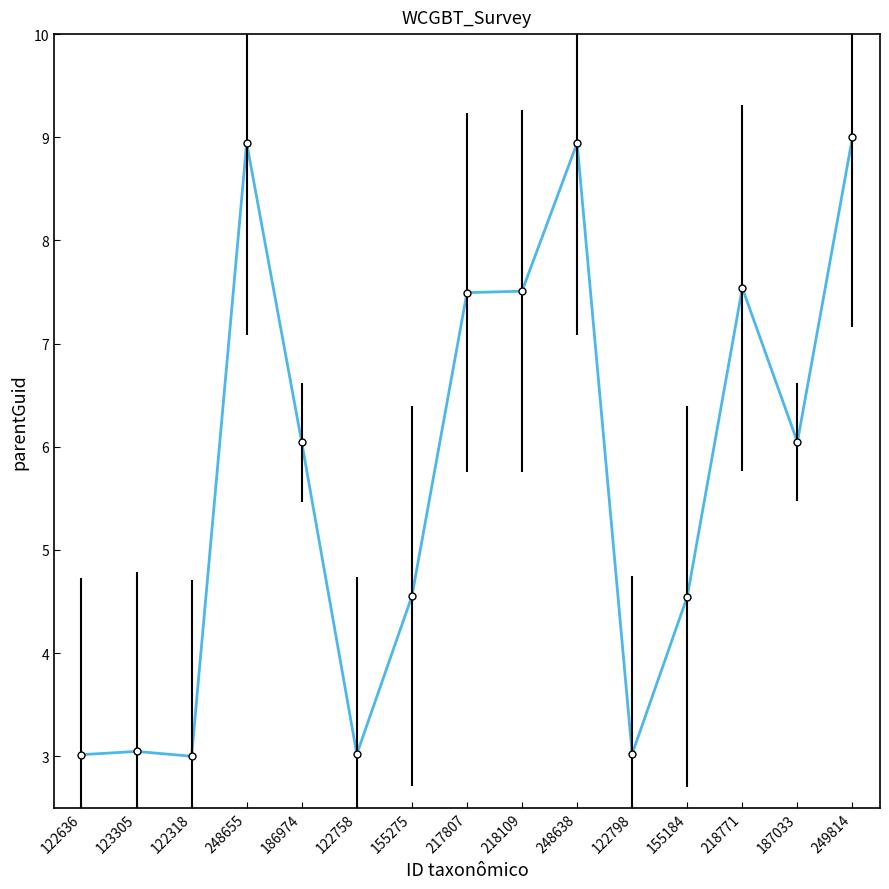

True or false: there are more than 2 points higher than both neighbors.

True